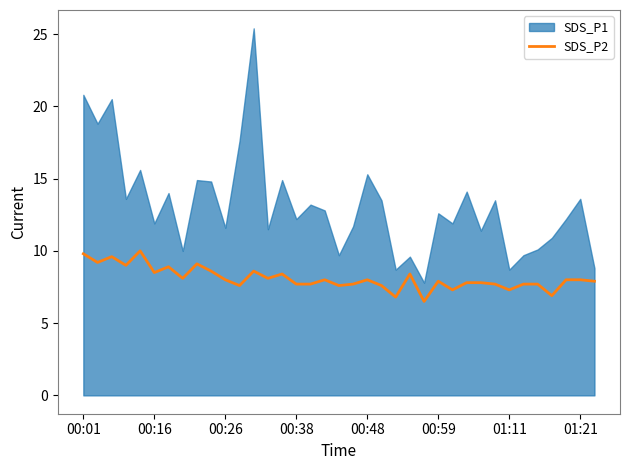

True or false: SDS_P2 has a value of 8.0 at 01:21.

True